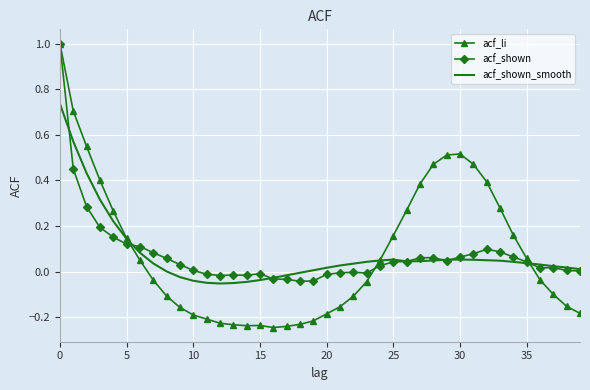

Which series has the largest range (max minus min)?

acf_li